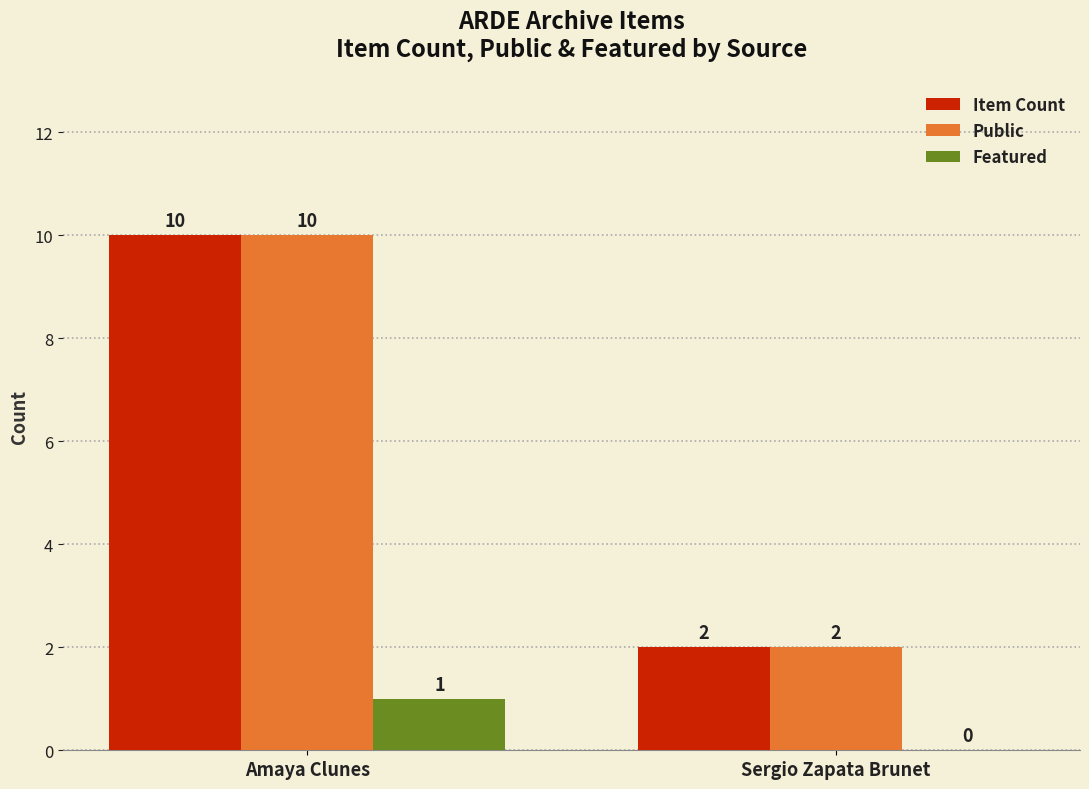

The value of Featured at Amaya Clunes is 1. True or false?

True